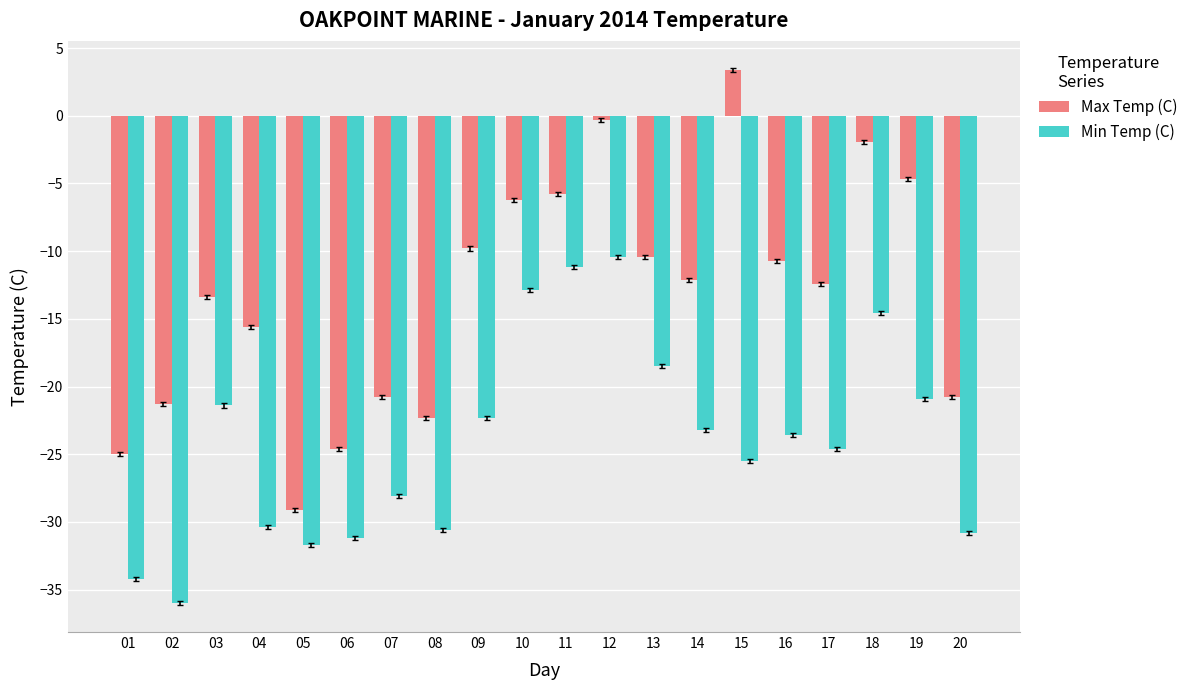

List the series in order of their peak value, lowest first.

Min Temp (C), Max Temp (C)